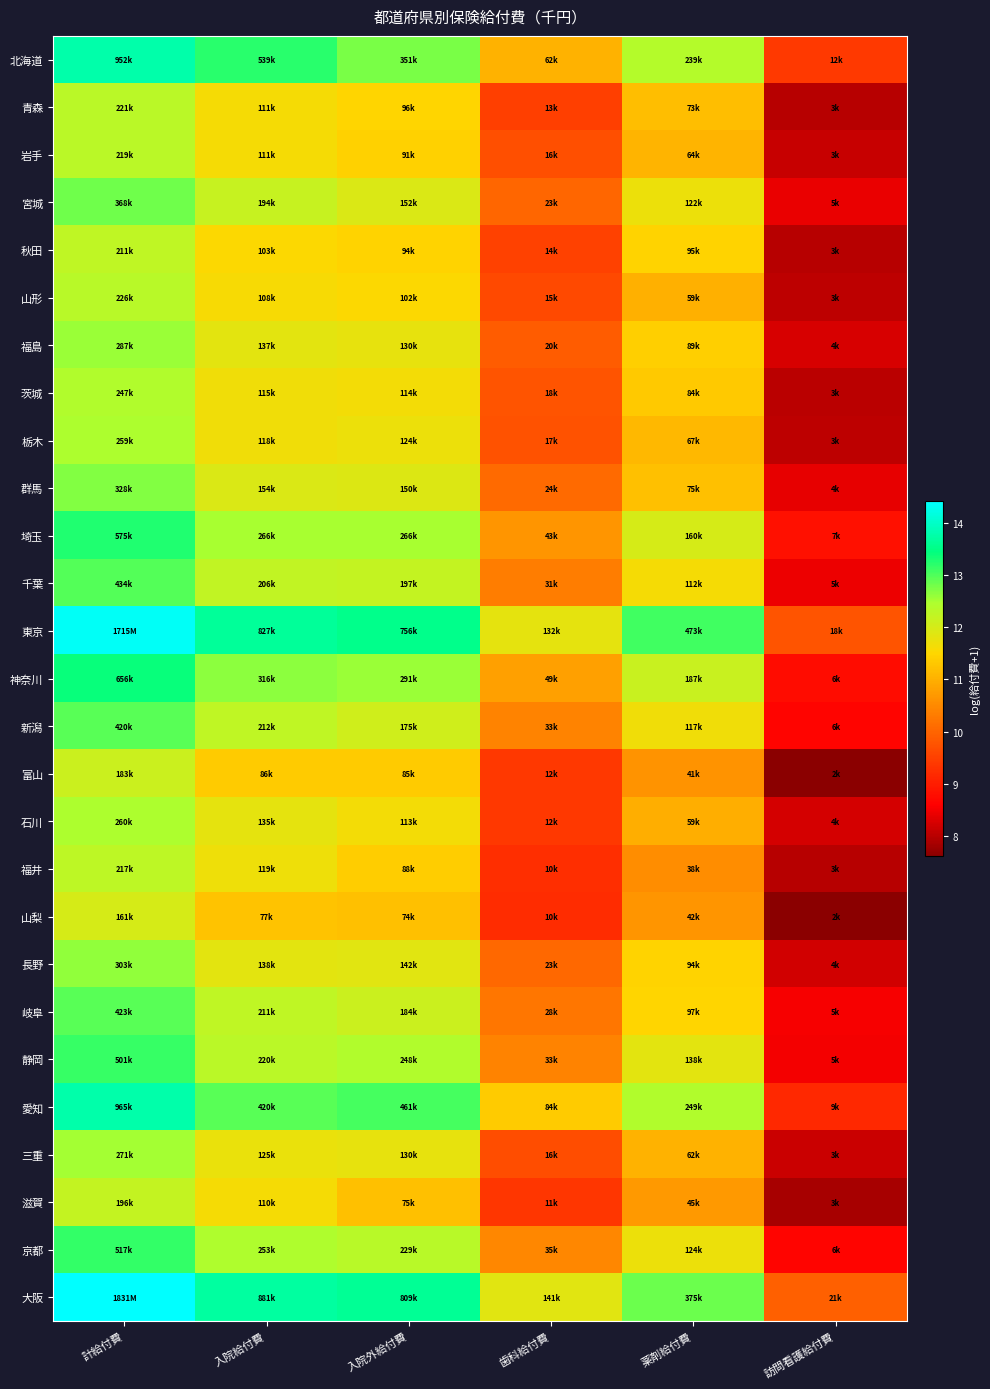

What is the smallest value displayed?

7.6